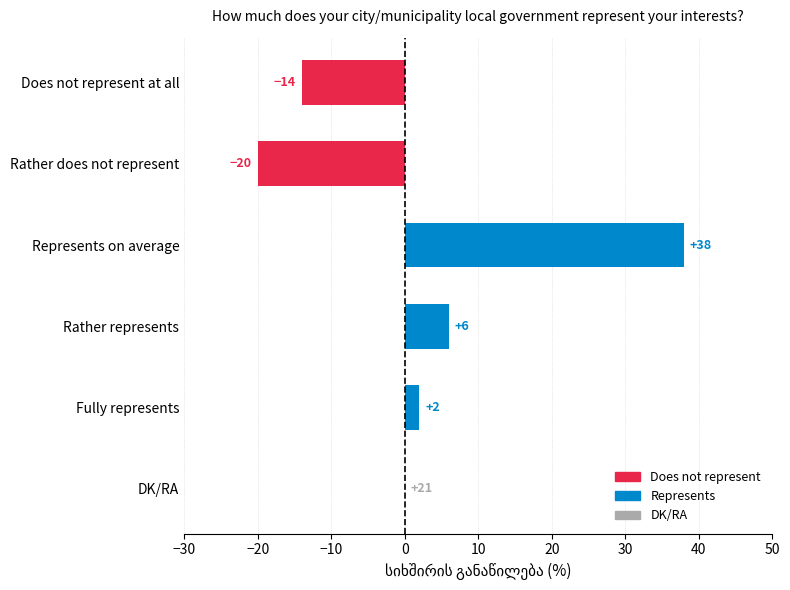

What is the sum of all values?

12